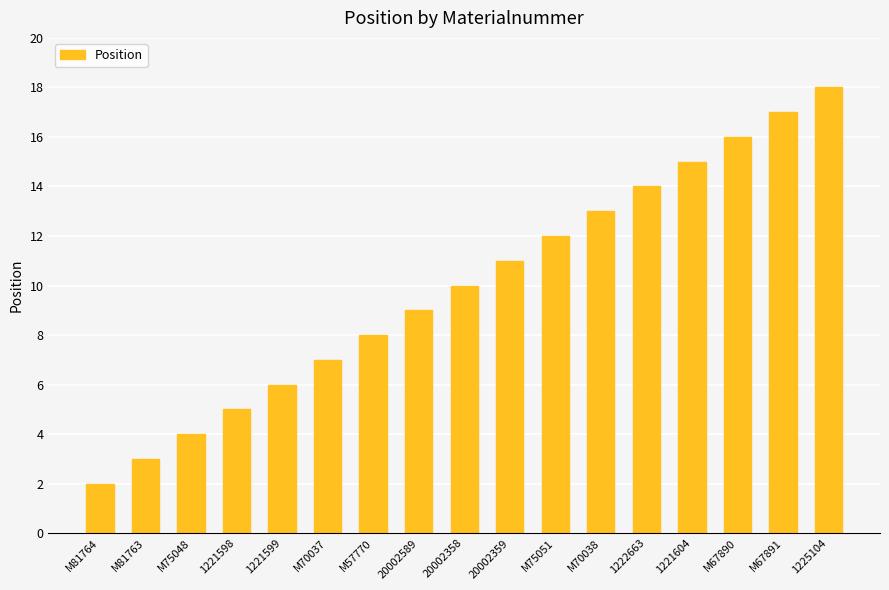

Does the chart contain stacked bars?

No